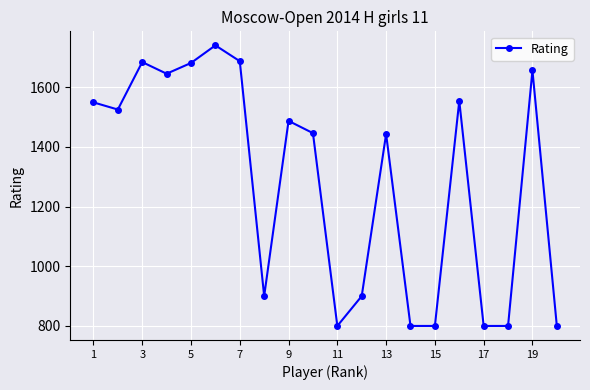

True or false: there are more than 2 points higher than both neighbors.

True